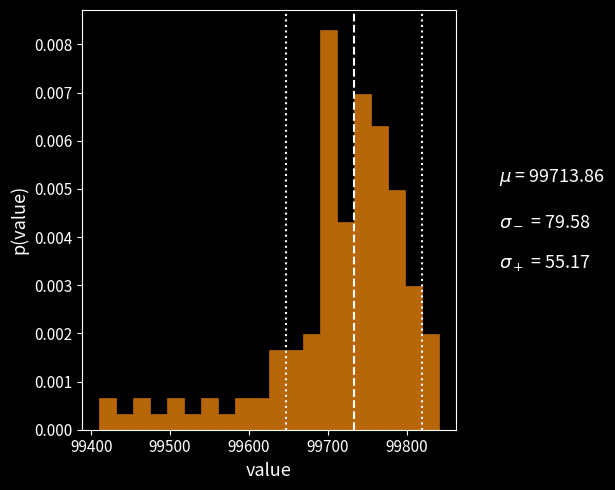

Around what value on the x-axis is the tallest bar? Give the approximate position of its centre, as read against the axis.

99700